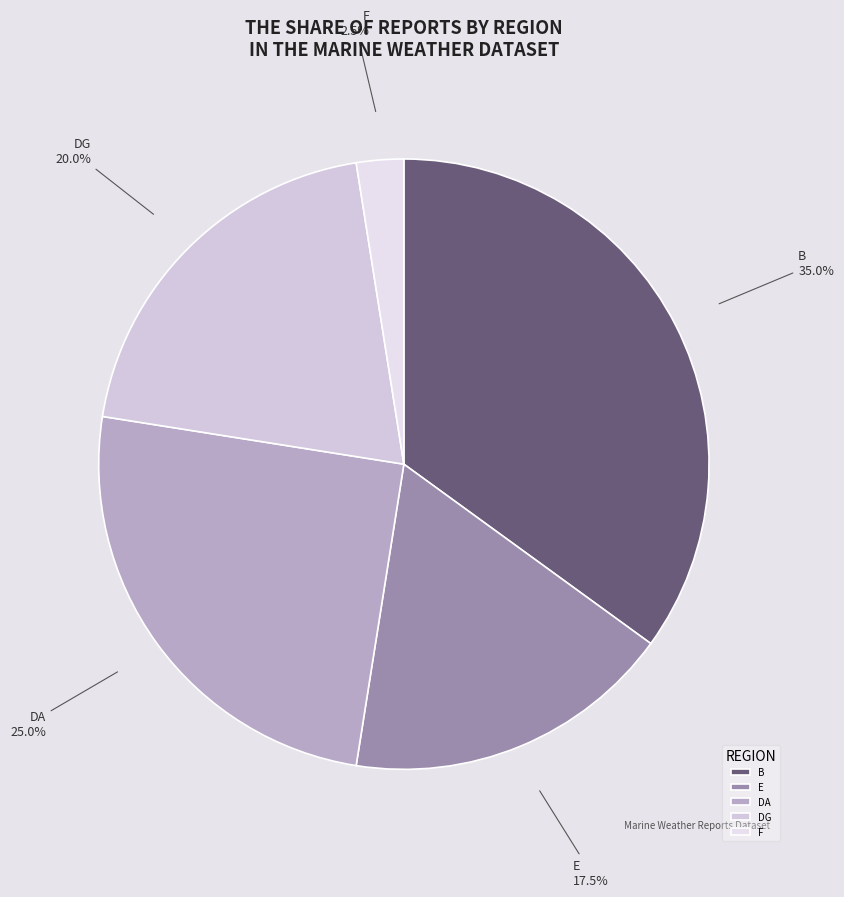

Rank the categories by value from lowest to highest.

F, E, DG, DA, B